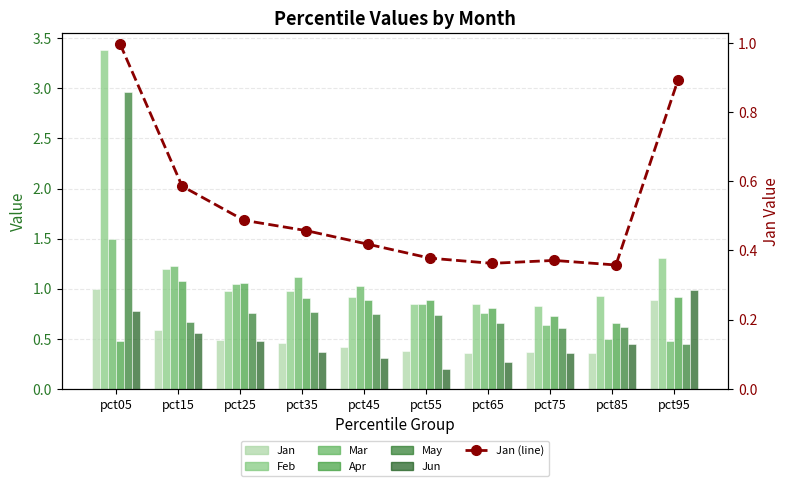

Count the number of data series in this chart.

6